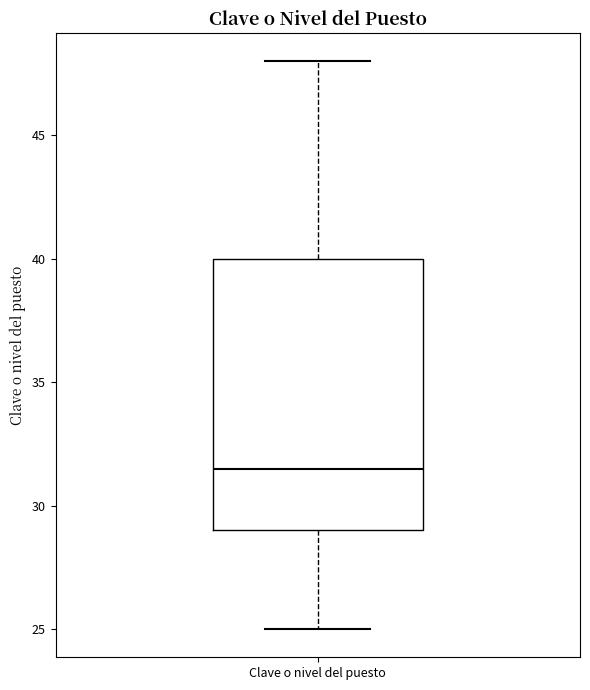

Read this box plot against the y-axis: the position of the median line, the range covered by the box, and the ends of both whiskers. The values are not printed on the chart, so give them approximately, as read against the axis.

median 31.5, box 29.0 to 40.0, whiskers 25.0 to 48.0